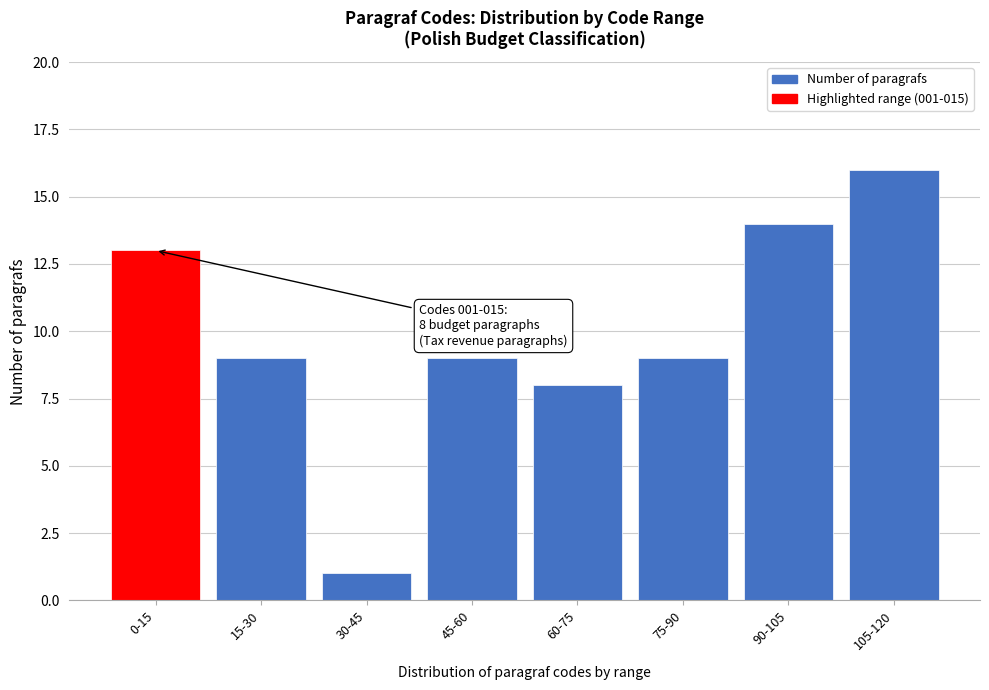

Reading left to right, transcribe all the data shown in this chart.

0-15=13	15-30=9	30-45=1	45-60=9	60-75=8	75-90=9	90-105=14	105-120=16